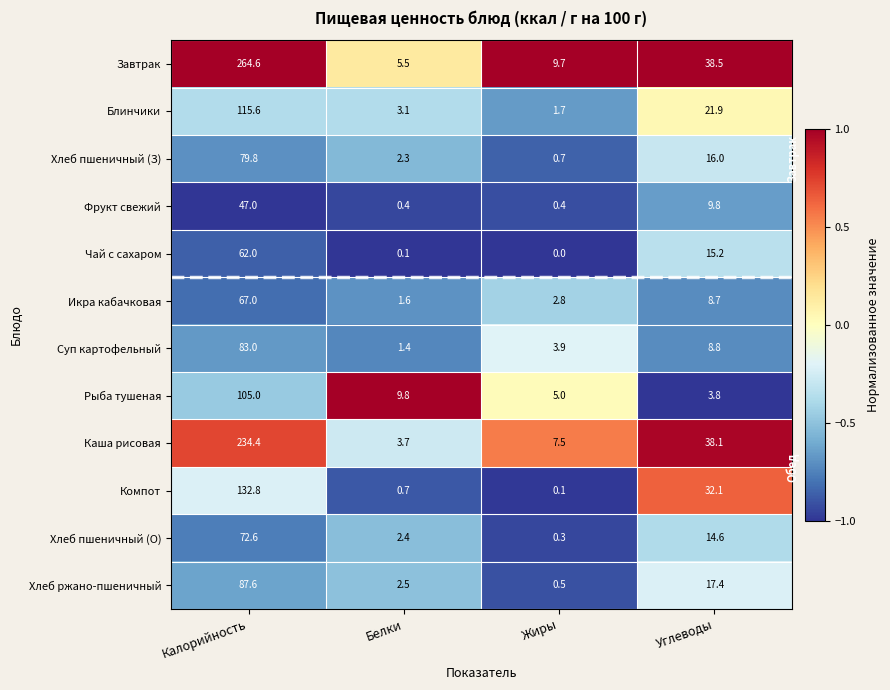

What is the total value across all series at Калорийность?

1351.4